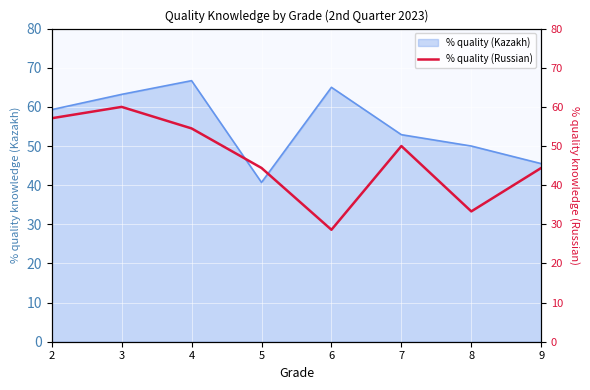

At which label does % quality (Kazakh) reach its minimum?

5